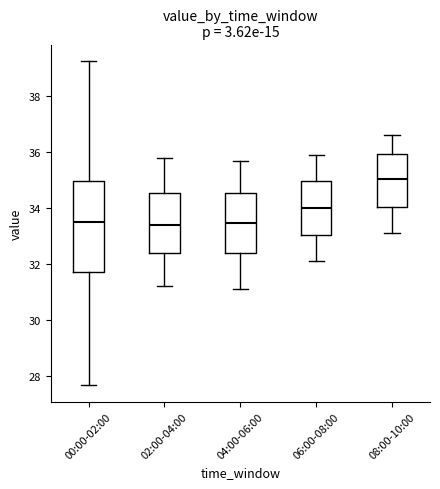

Which box has the highest median line?

08:00-10:00